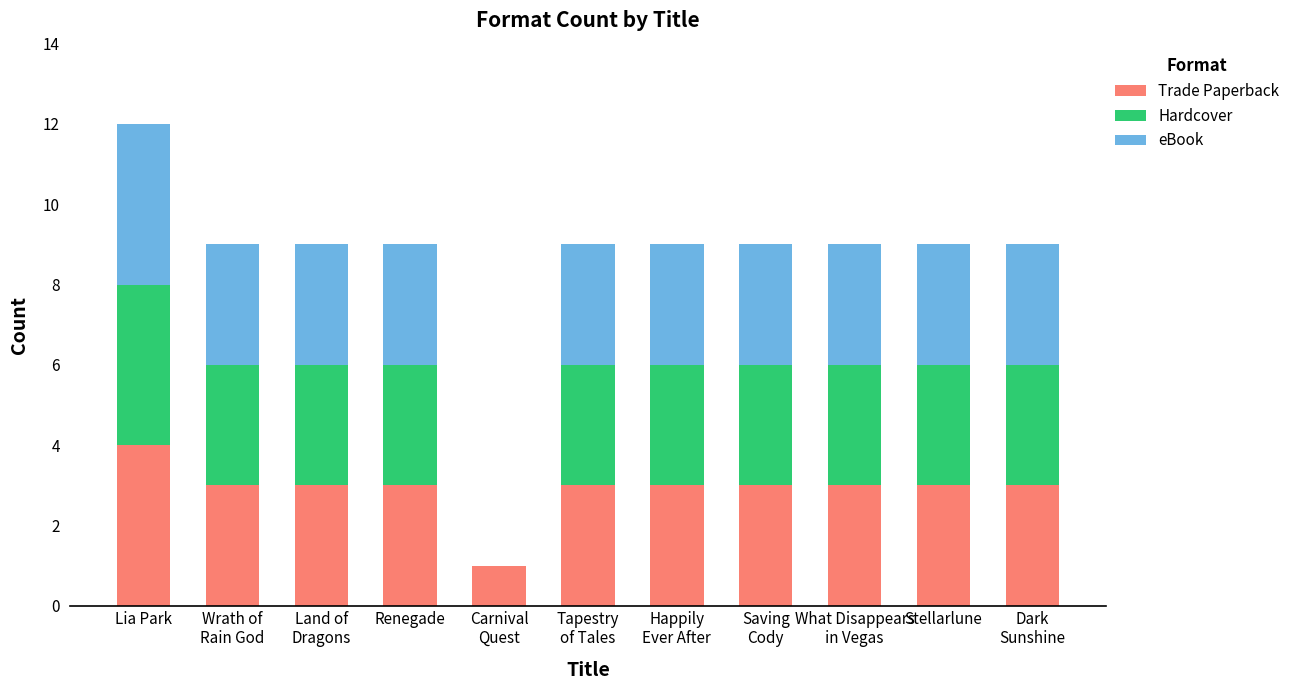

What is the total value across all series at Stellarlune?

9